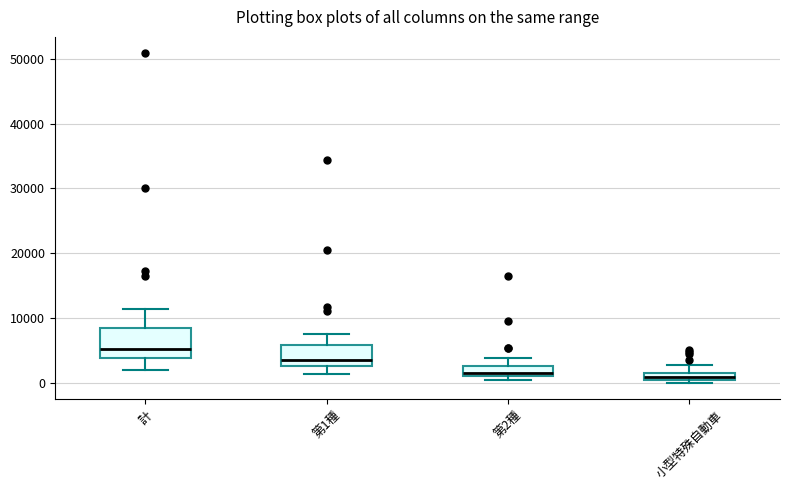

Which box is the tallest, from its lower edge to its upper edge?

計